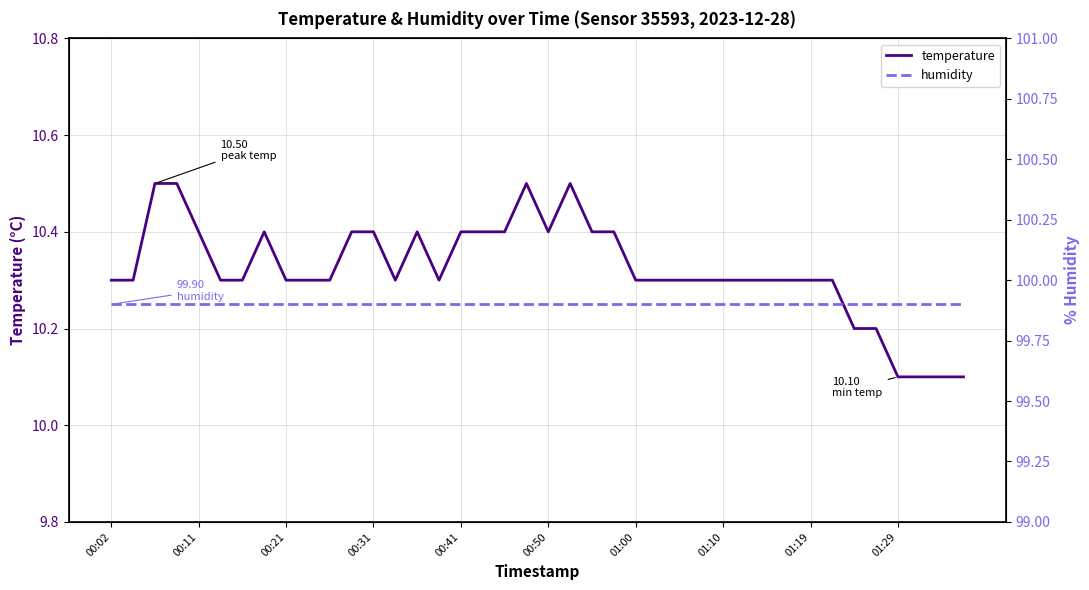

Between 15 and 10, which is larger?

15